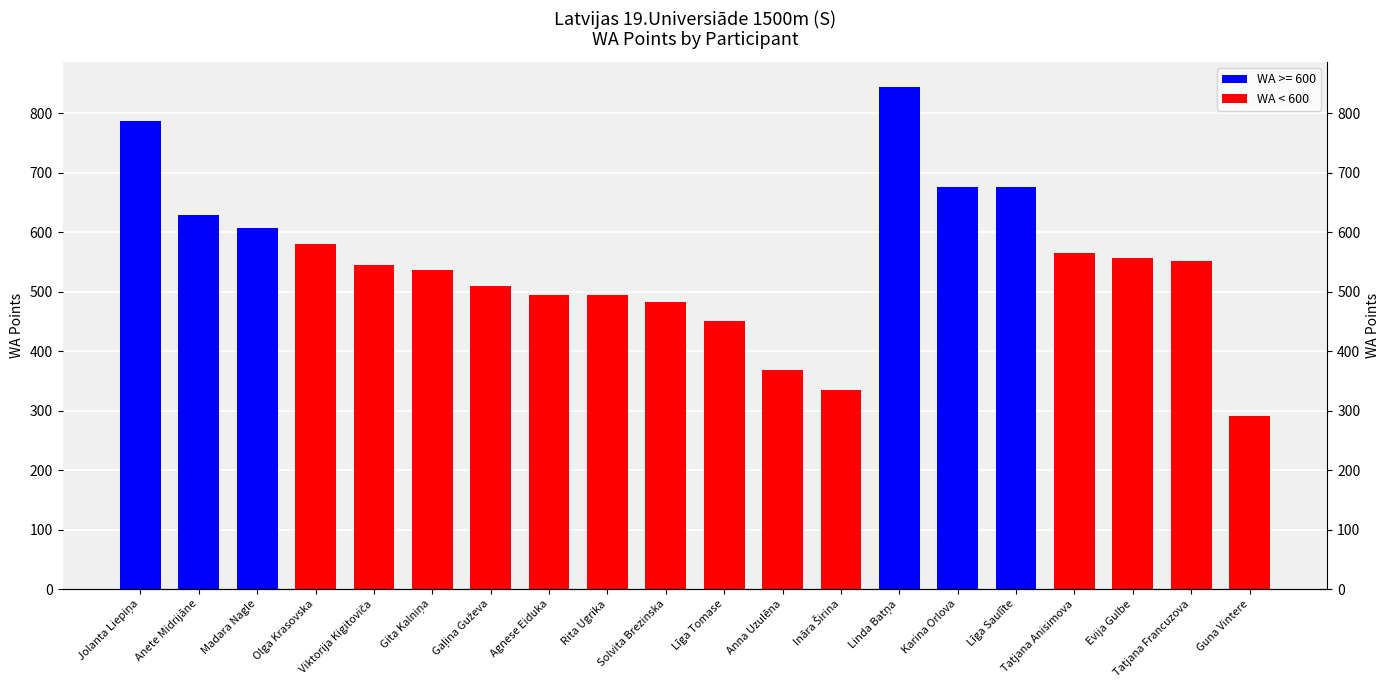

What is the change in value from Līga Tomase to Anna Uzulēna?

-82